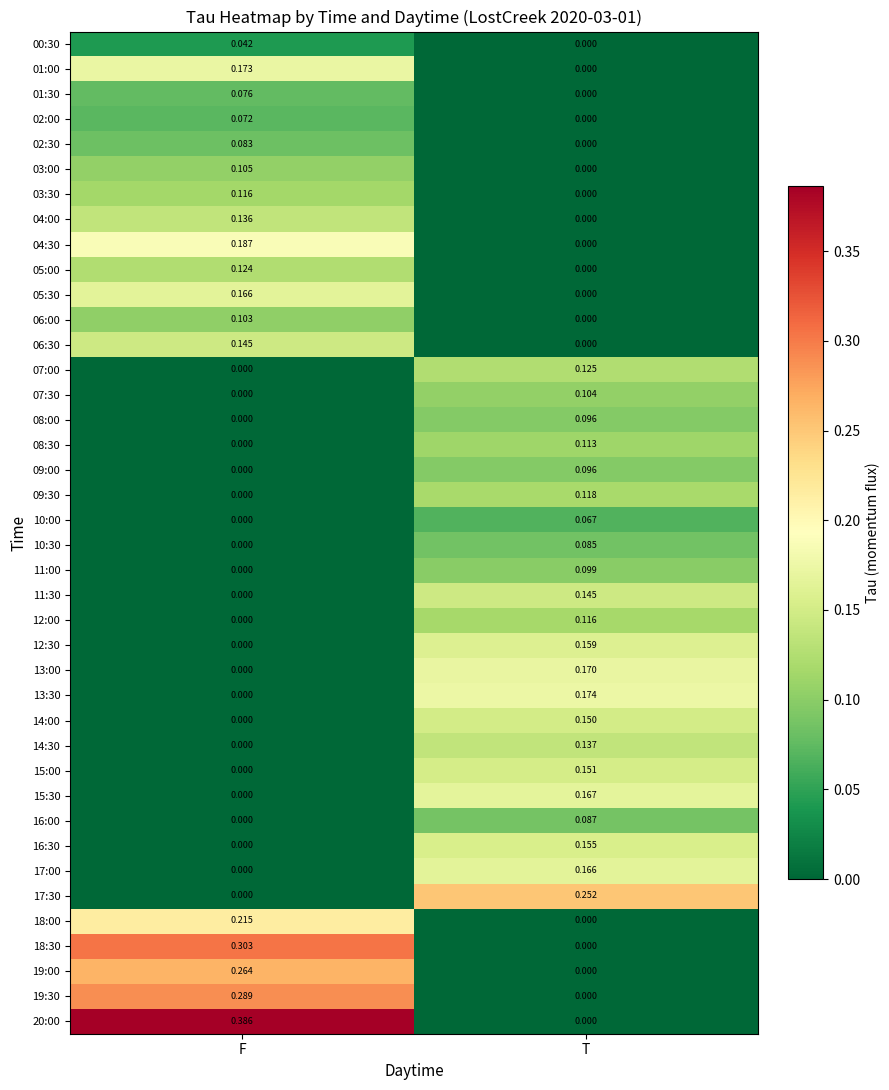

What is the total value across all series at T?

2.9